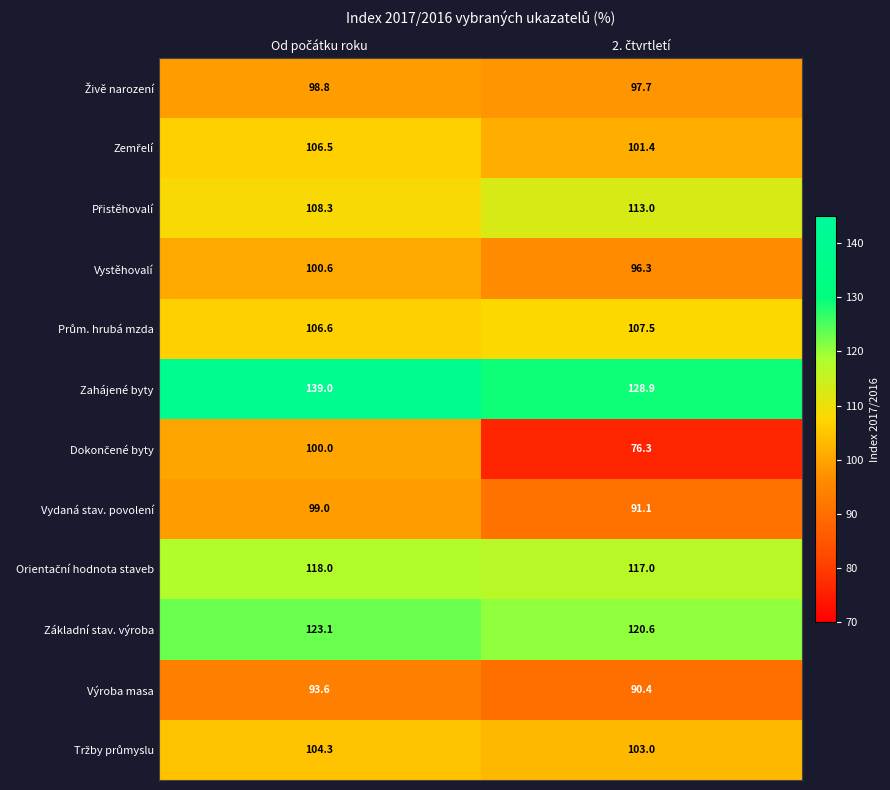

At how many categories does at least one series exceed 94?

2